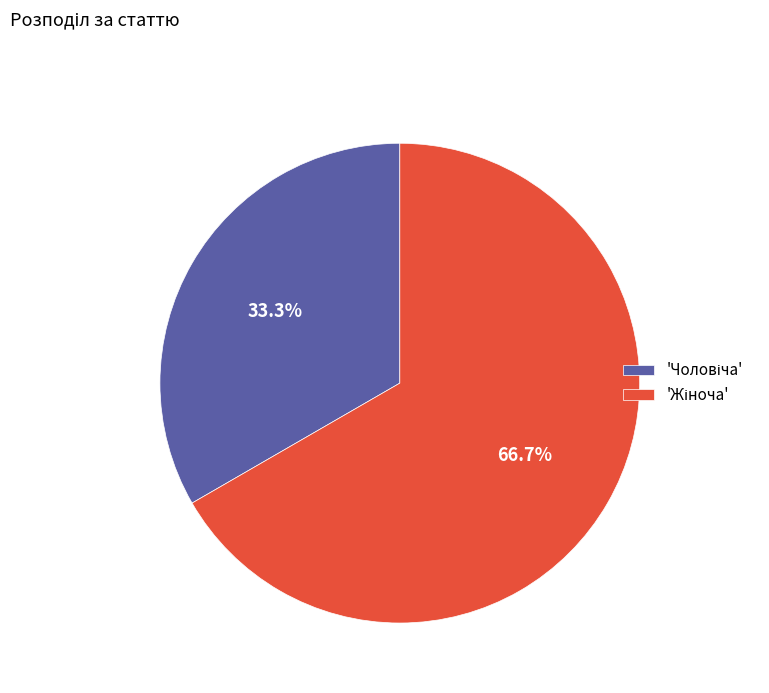

Count the number of slices in the pie.

2